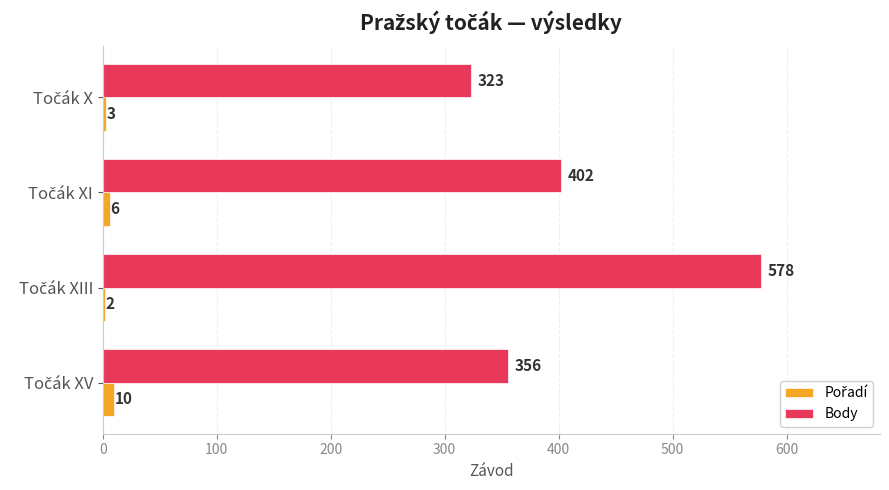

Which series has the largest total across all categories?

Body